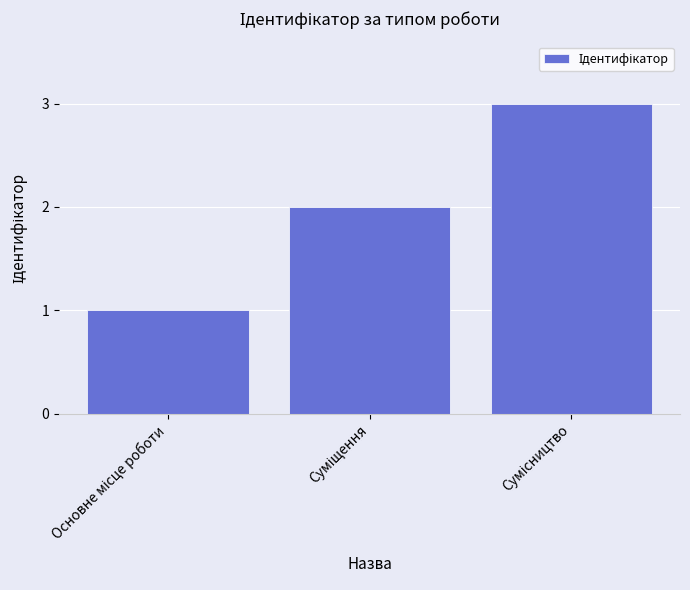

What is the greatest value displayed?

3